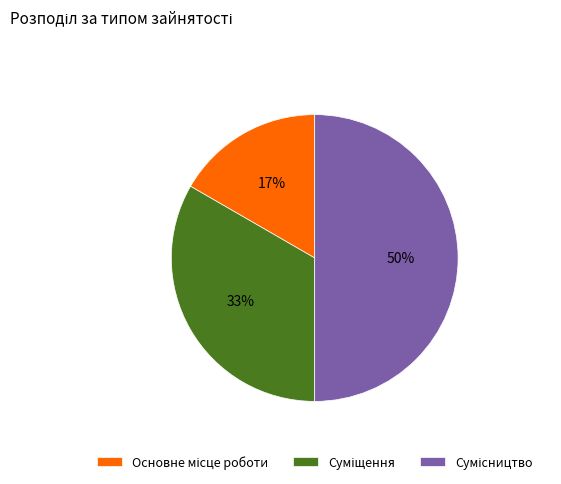

To the nearest percent, what is the average slice percentage?

33%